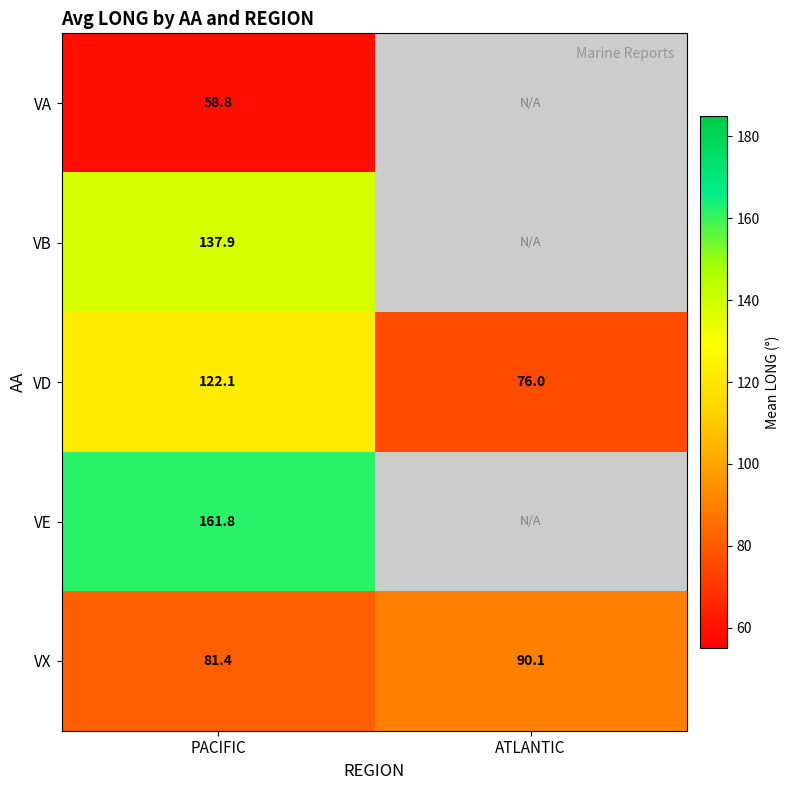

At PACIFIC, list the series in order from largest to smallest.

VE, VB, VD, VX, VA